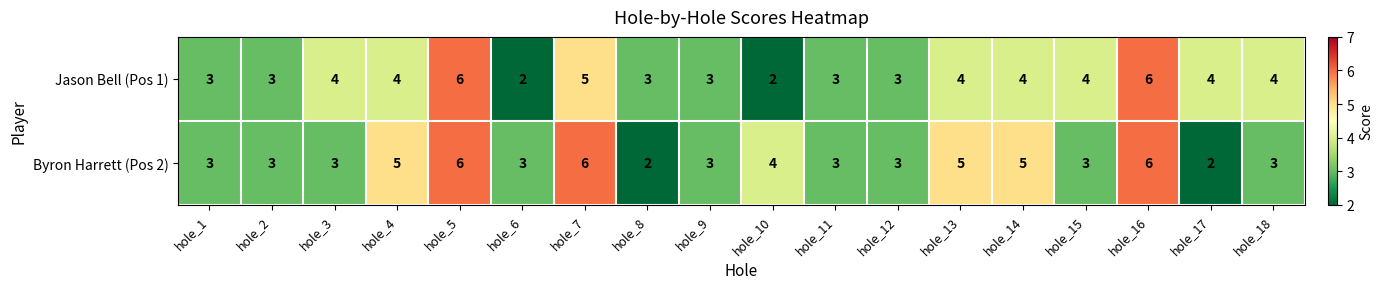

How many Byron Harrett (Pos 2) values are between 3 and 5?

13